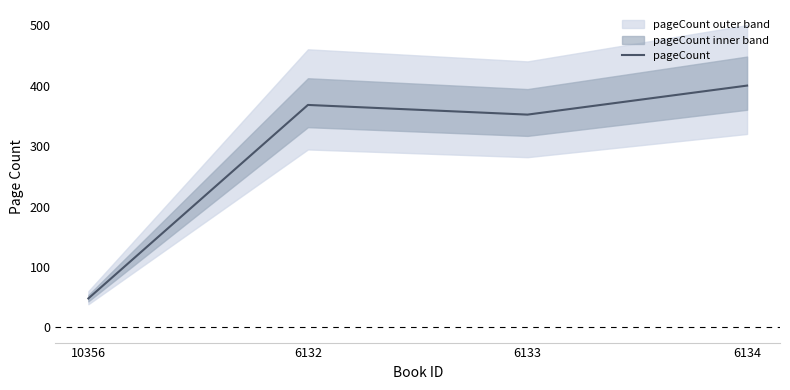

Is it true that the value at 6133 is 151?

False